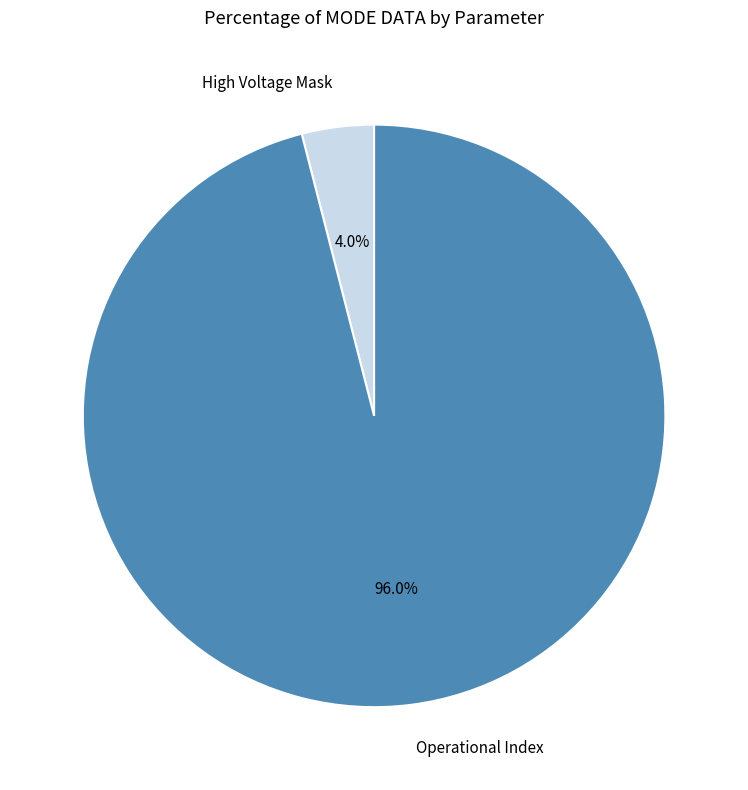

Rank the categories by value from lowest to highest.

High Voltage Mask, Operational Index